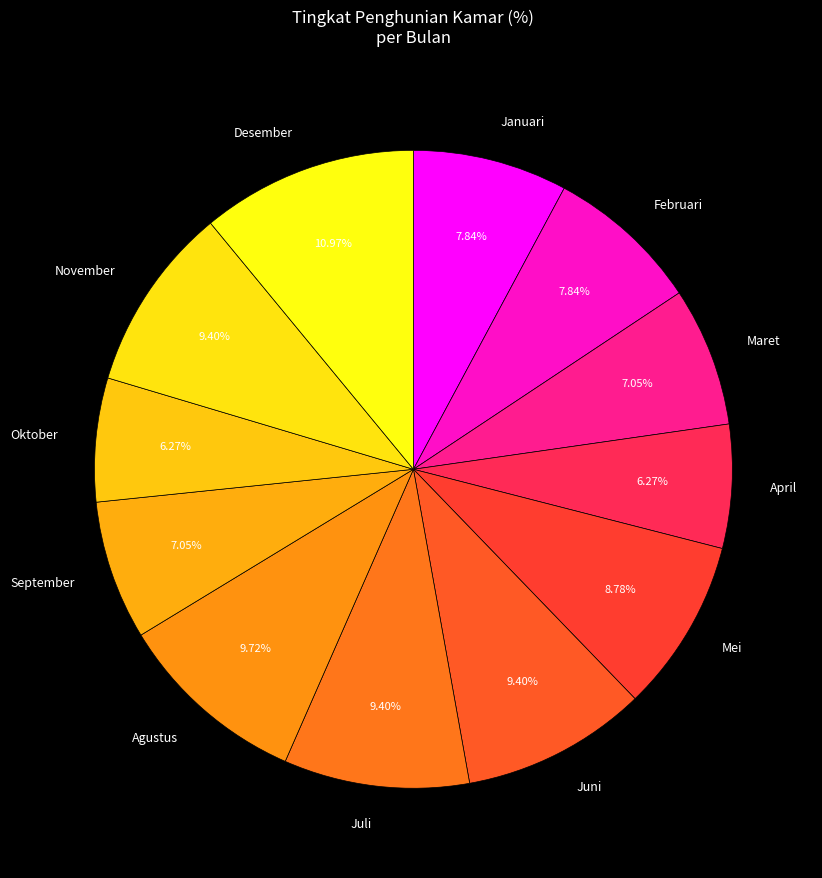

Approximately how many times larger is the value at Januari compared to Juni?

0.8